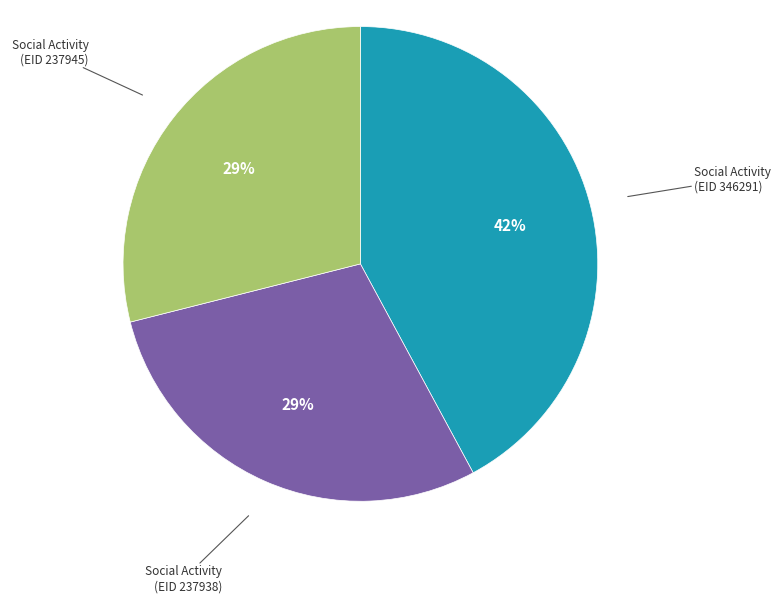

Count the number of slices in the pie.

3